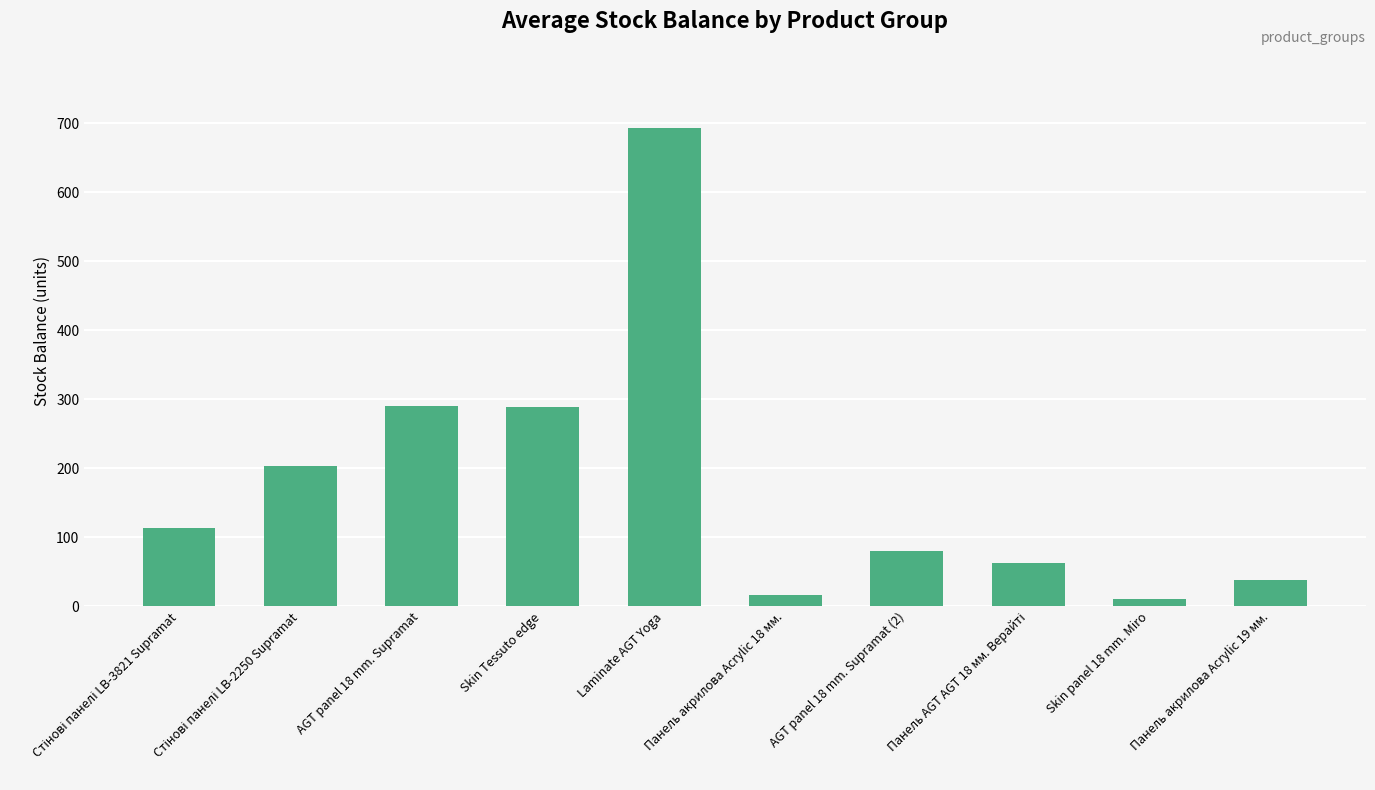

True or false: the data shows 383 at Laminate AGT Yoga.

False